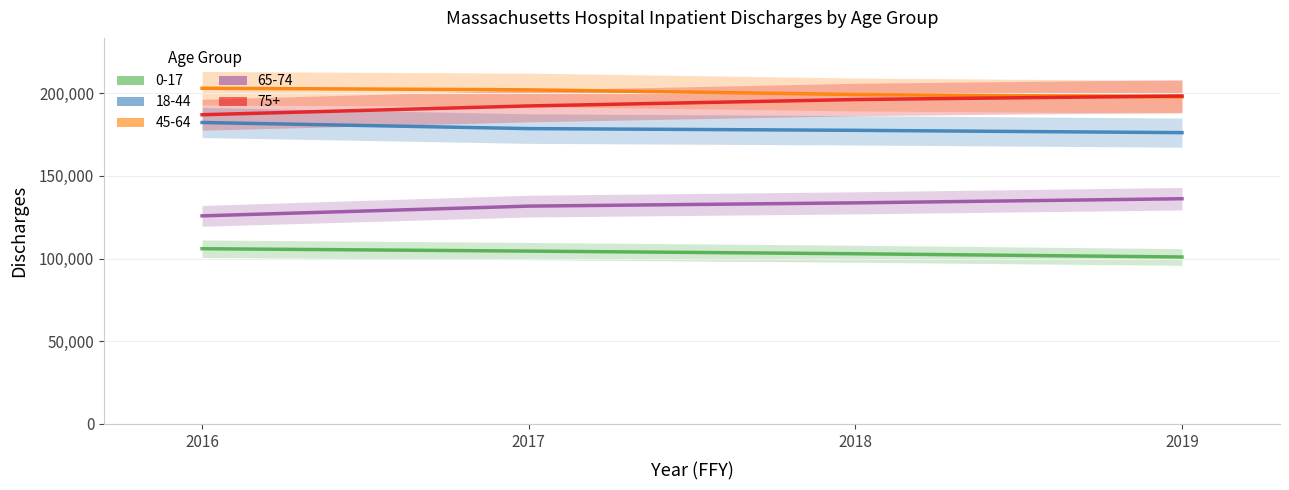

Which category has the lowest value across all series?

2019